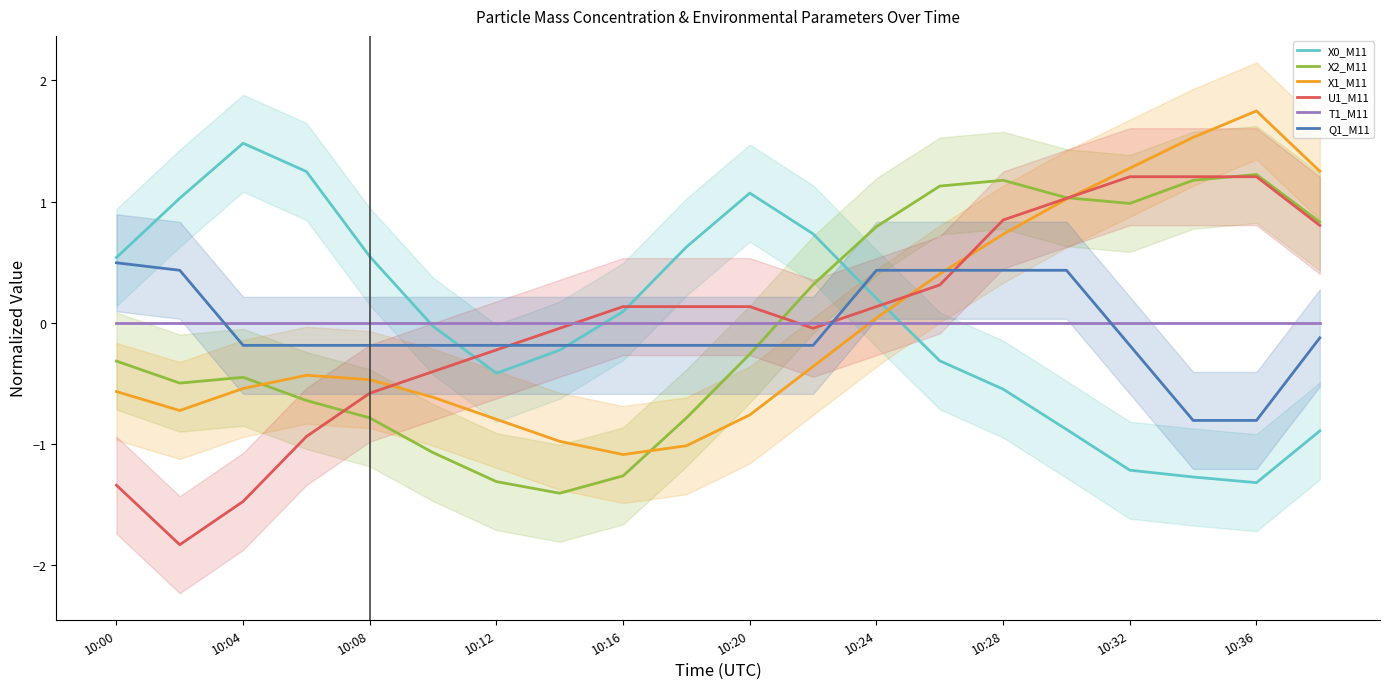

The value of T1_M11 at 10:36 is 0.0. True or false?

True